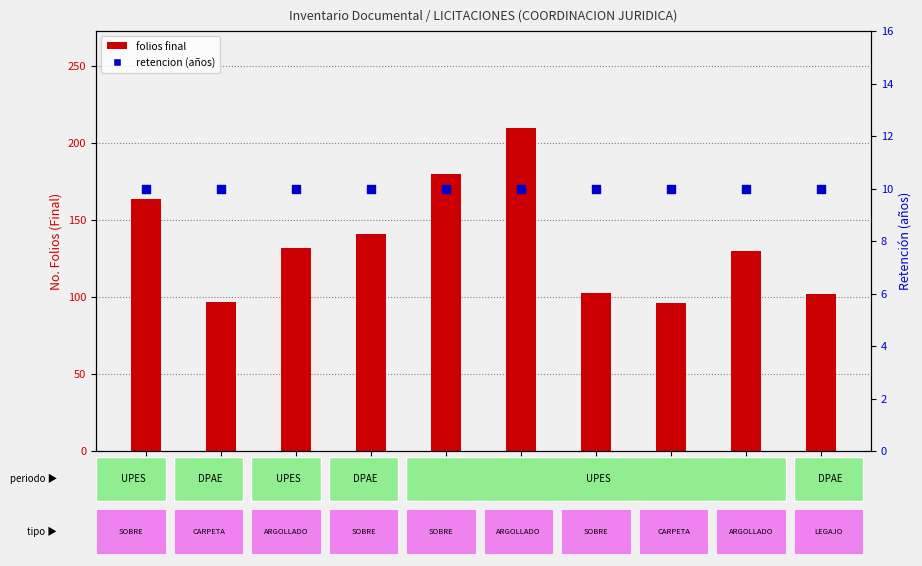

Which series has the largest total across all categories?

folios final